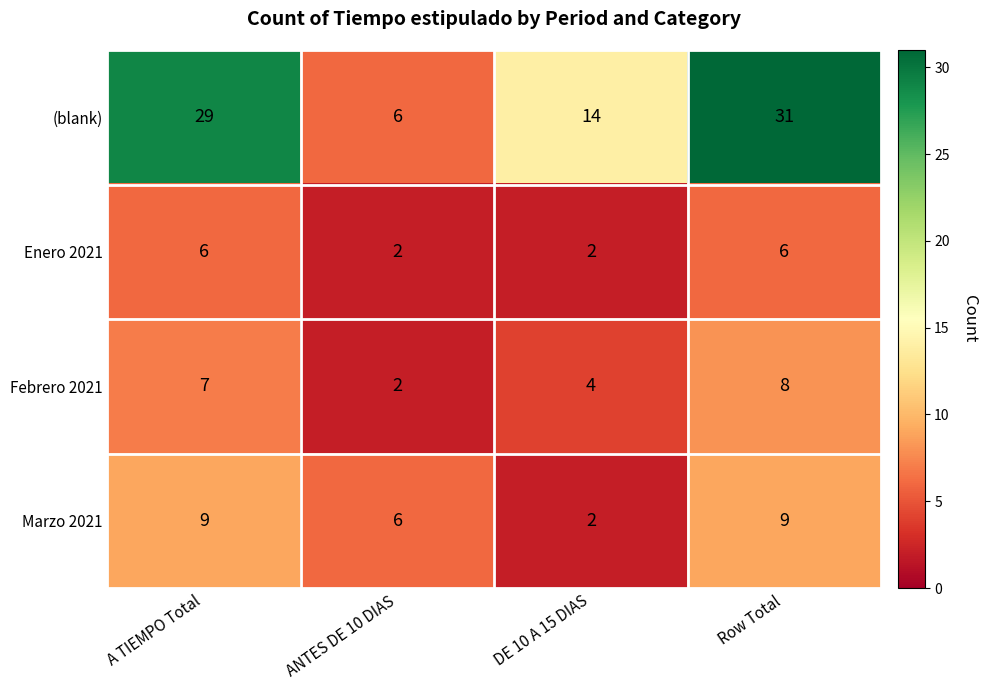

At which category does the chart reach its peak across all series?

Row Total